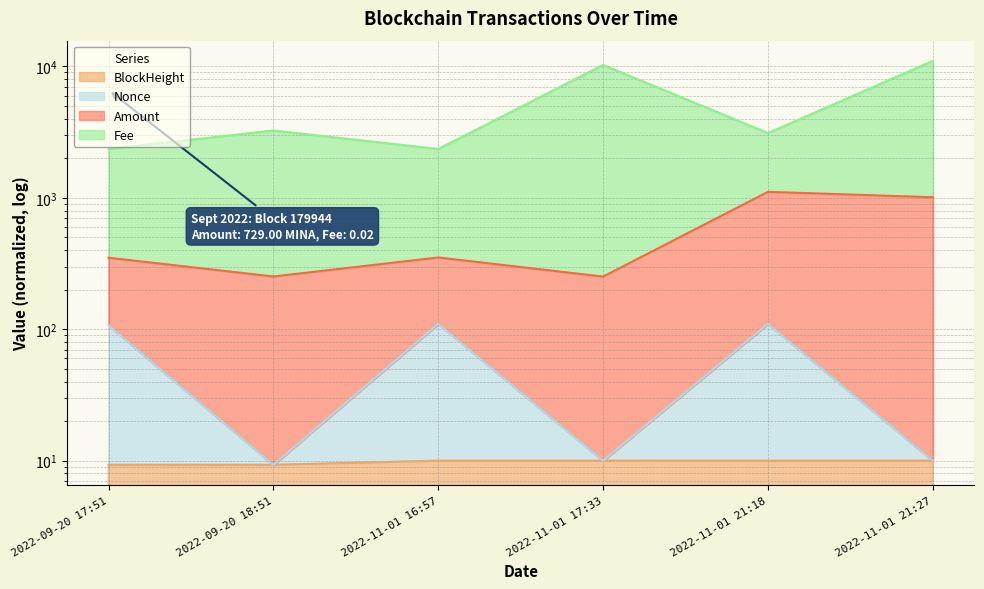

The value of Fee at 2022-11-01 16:57 is 3106.0. True or false?

False